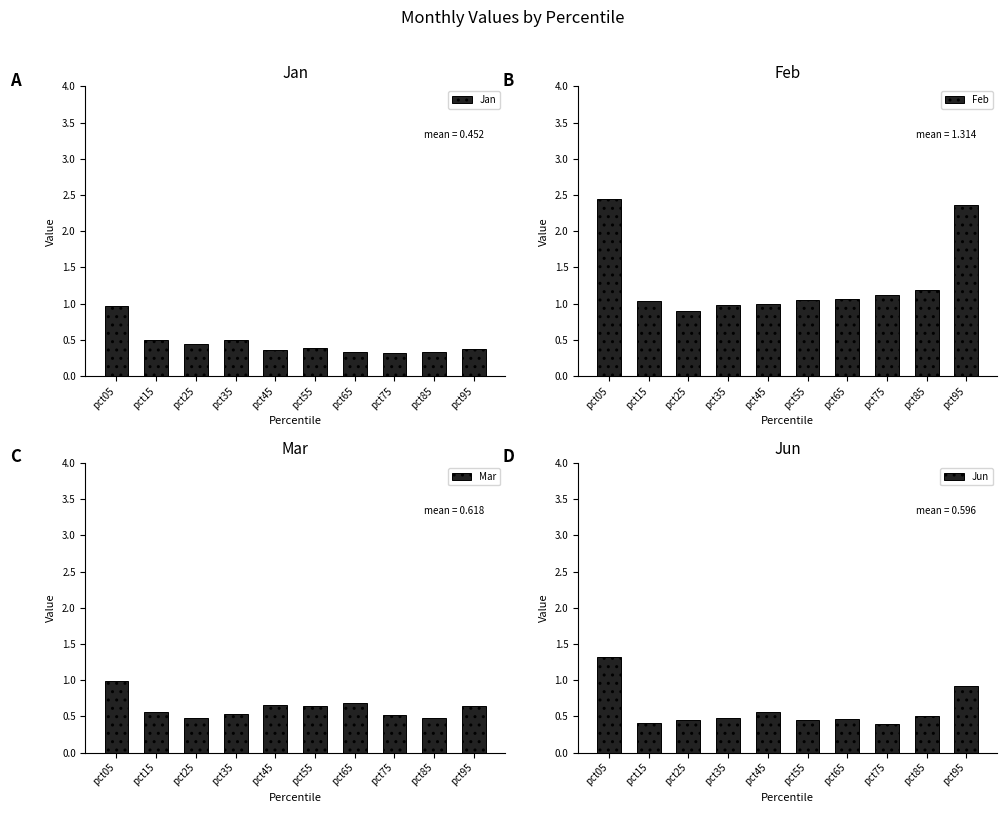

What is the smallest value displayed?

0.3